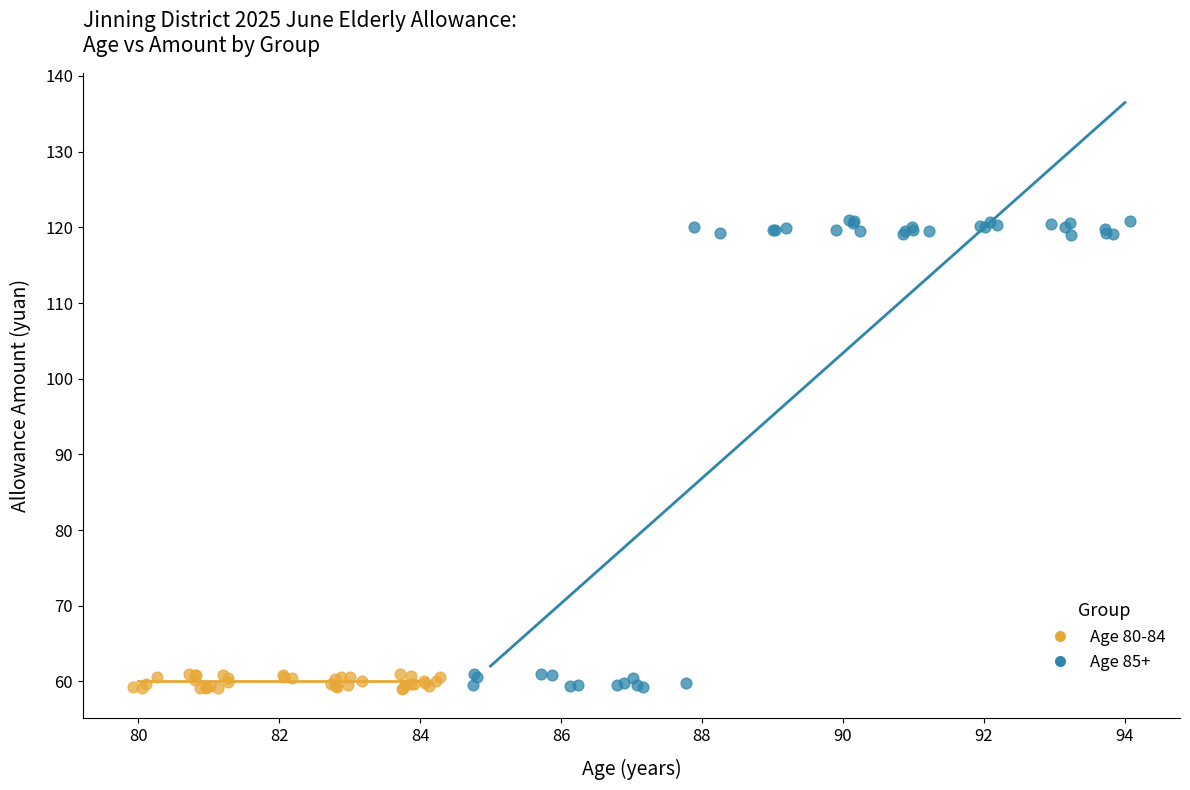

Which series has the widest spread of Y values?

Age 85+